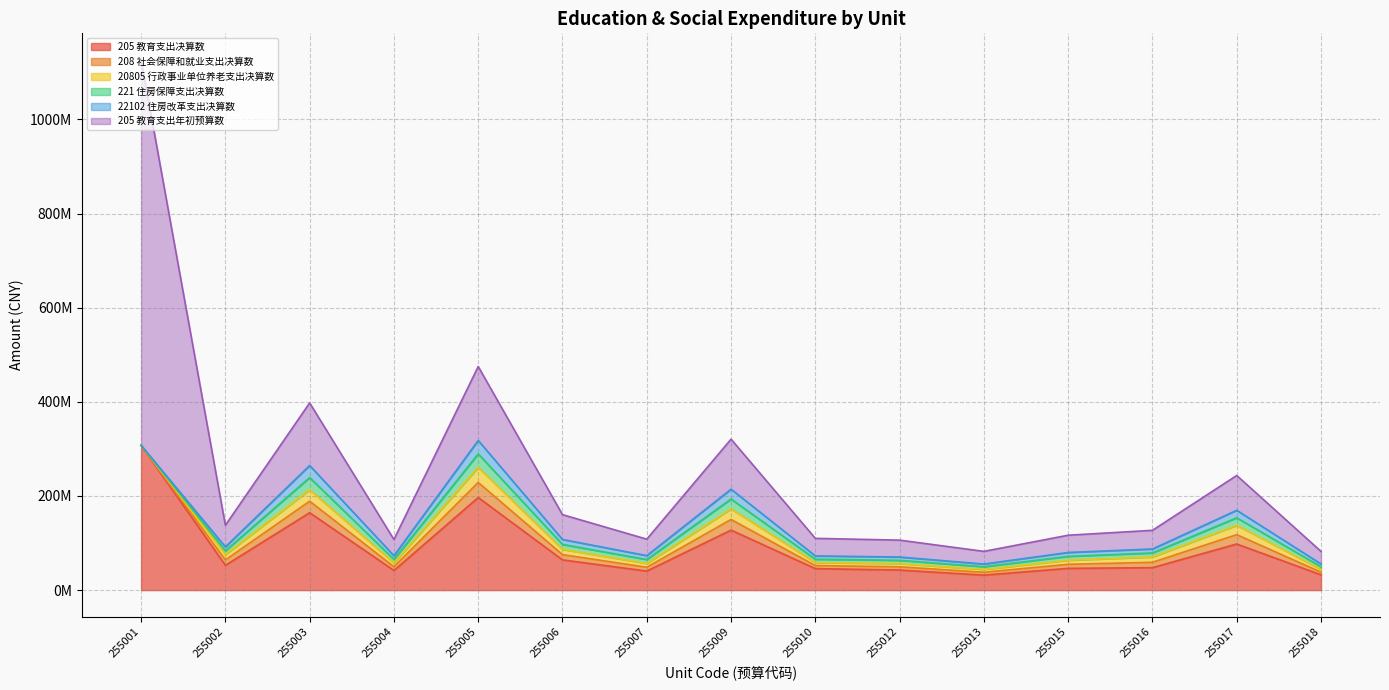

What are all the series names shown in the legend?

205 教育支出决算数, 208 社会保障和就业支出决算数, 20805 行政事业单位养老支出决算数, 221 住房保障支出决算数, 22102 住房改革支出决算数, 205 教育支出年初预算数